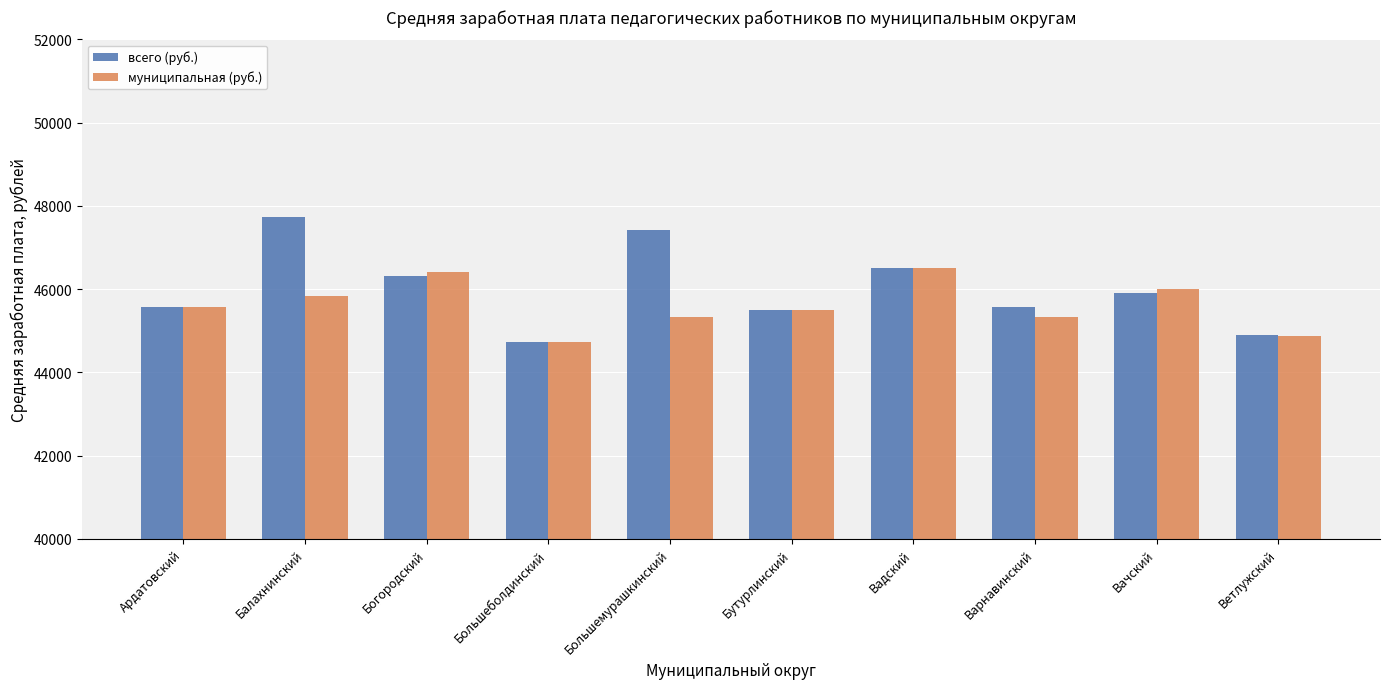

Between Богородский and Варнавинский, which series saw the biggest shift?

муниципальная (руб.)